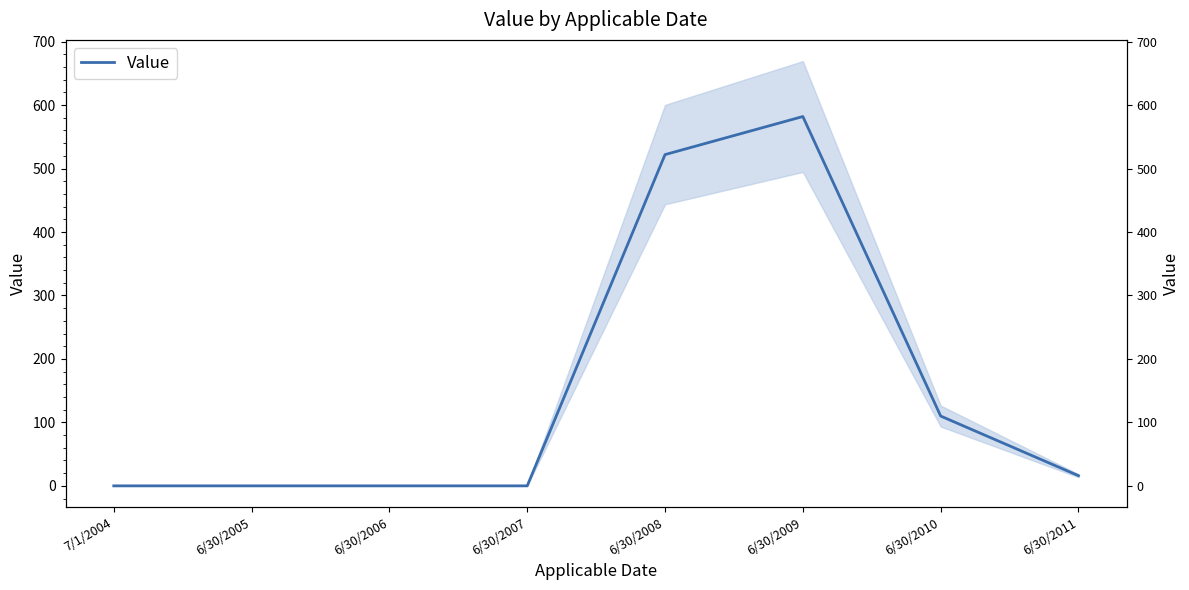

How many positive values are there?

4